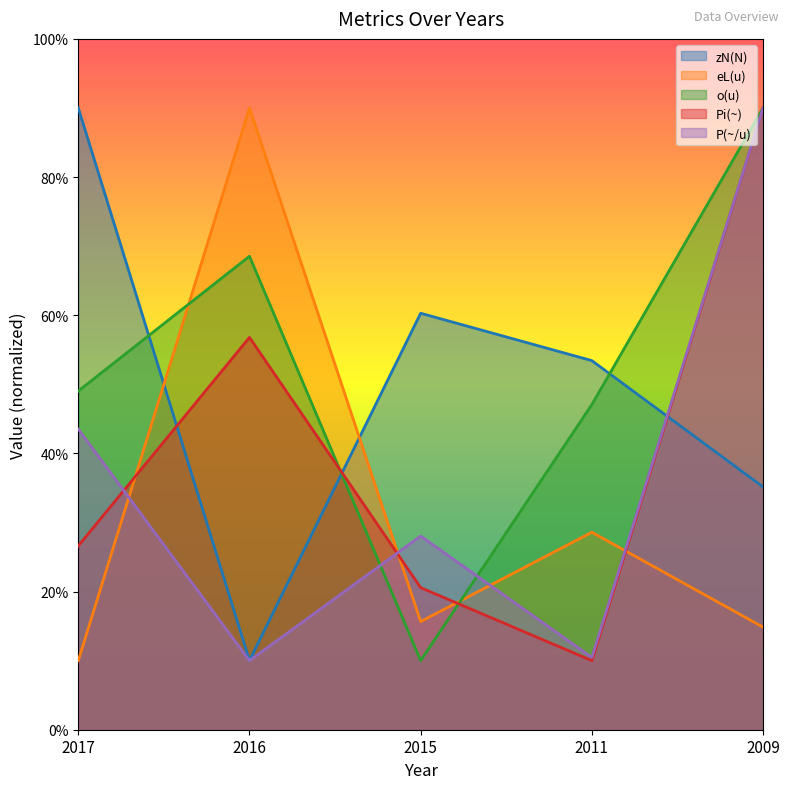

In eL(u), how many points are lower than both neighbors (excluding endpoints)?

1